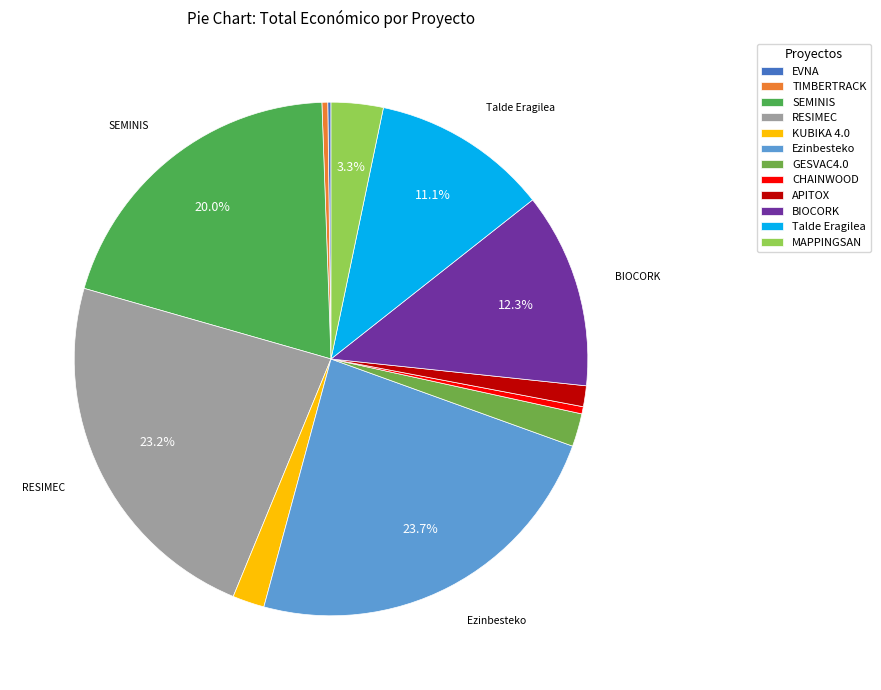

Is it true that Talde Eragilea is 11% of the pie?

True